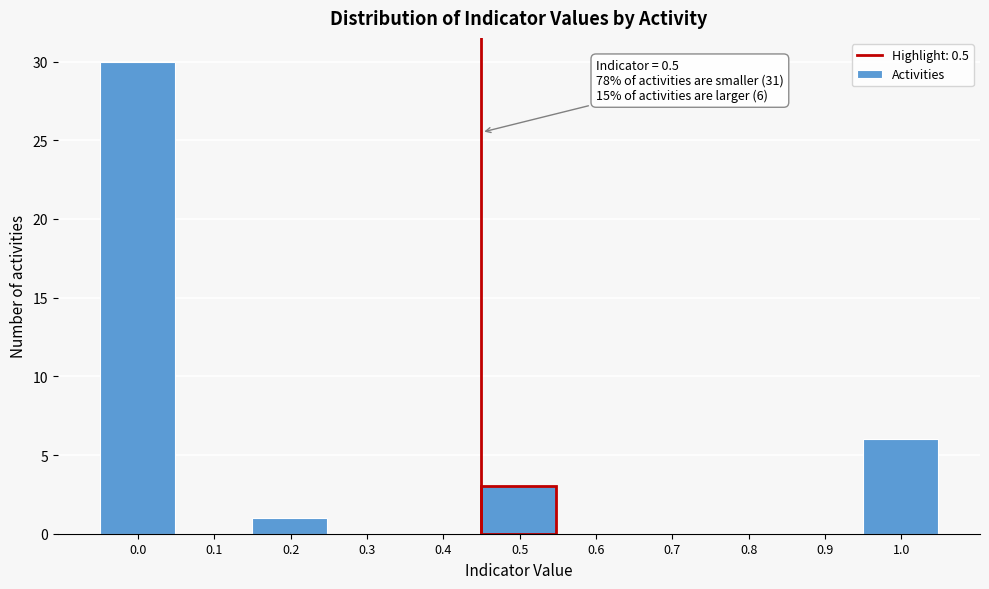

Reading left to right, transcribe all the data shown in this chart.

0.0=30	0.1=0	0.2=1	0.3=0	0.4=0	0.5=3	0.6=0	0.7=0	0.8=0	0.9=0	1.0=6